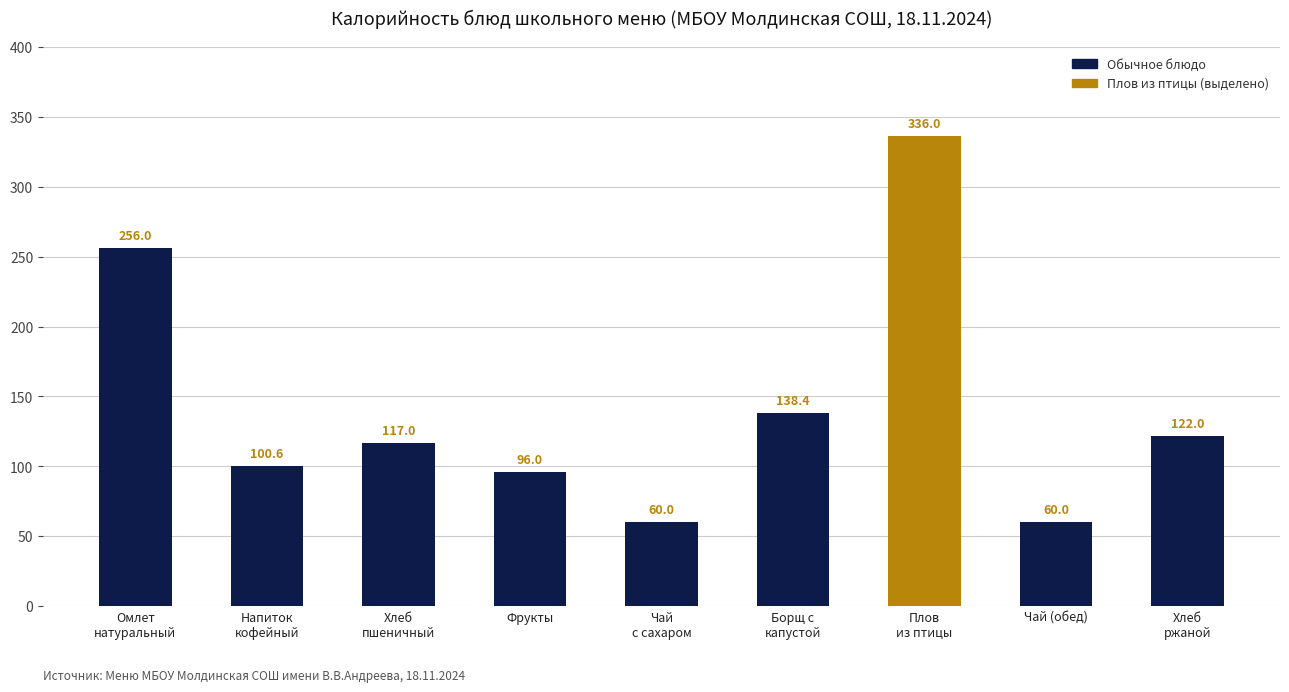

The value at Чай
с сахаром is 60.0. True or false?

True